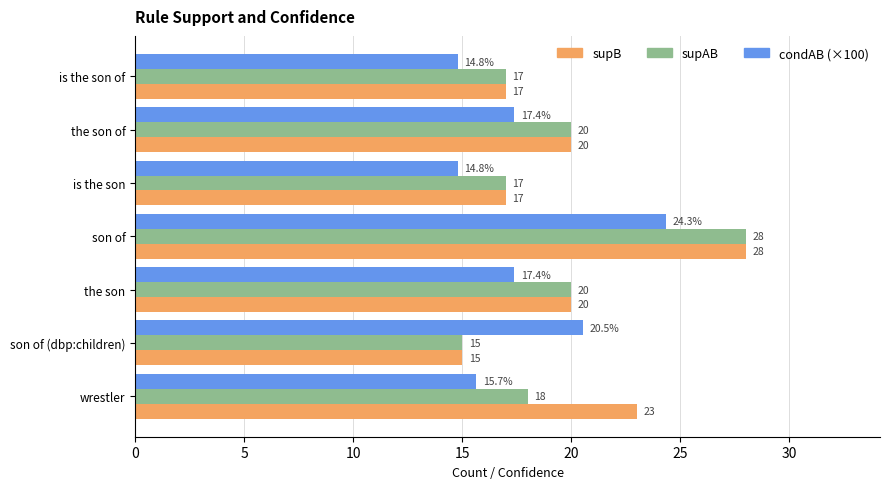

Rank the series at wrestler from highest to lowest value.

supB, supAB, condAB (×100)